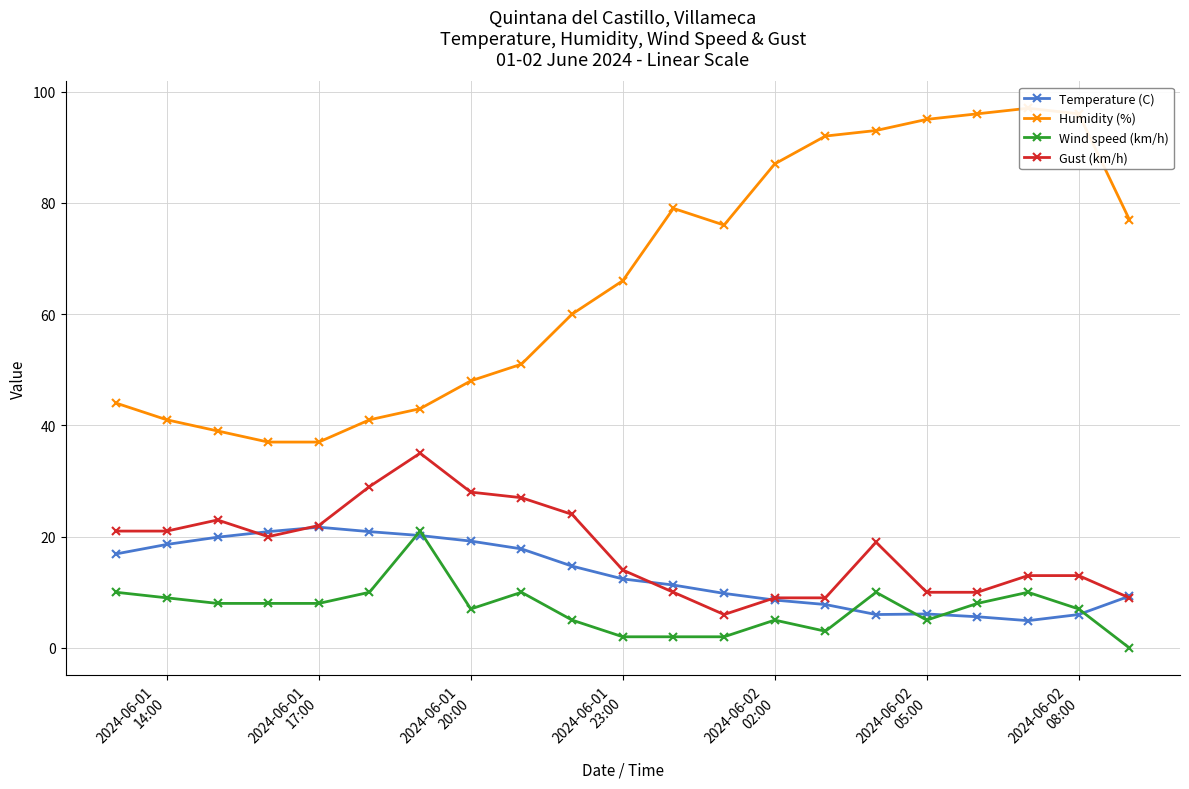

True or false: Wind speed (km/h) and Gust (km/h) cross at least once.

False